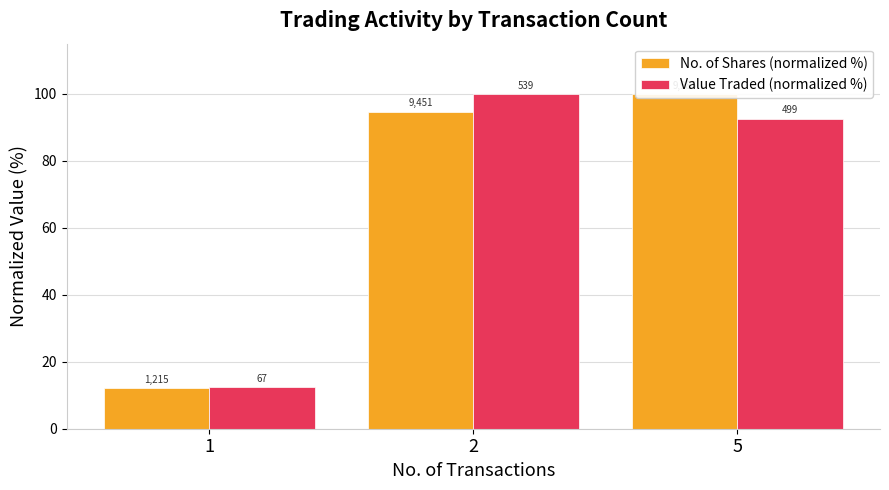

Reading left to right, list all the values displayed in this chart.

No. of Shares (normalized %): 1=12.2	2=94.7	5=100.0
Value Traded (normalized %): 1=12.4	2=100.0	5=92.6